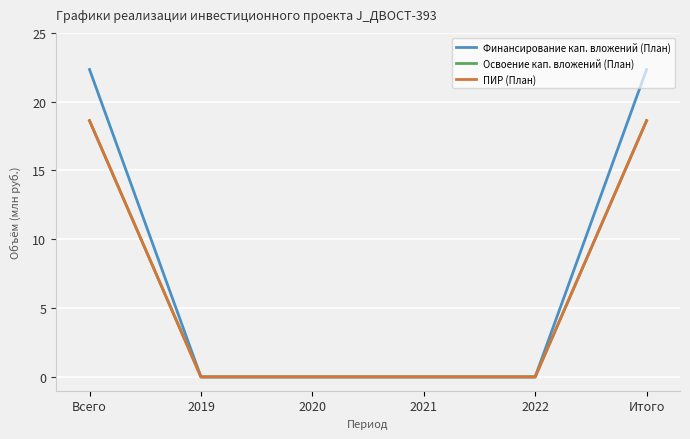

Is this an area chart (filled region under the line)?

No